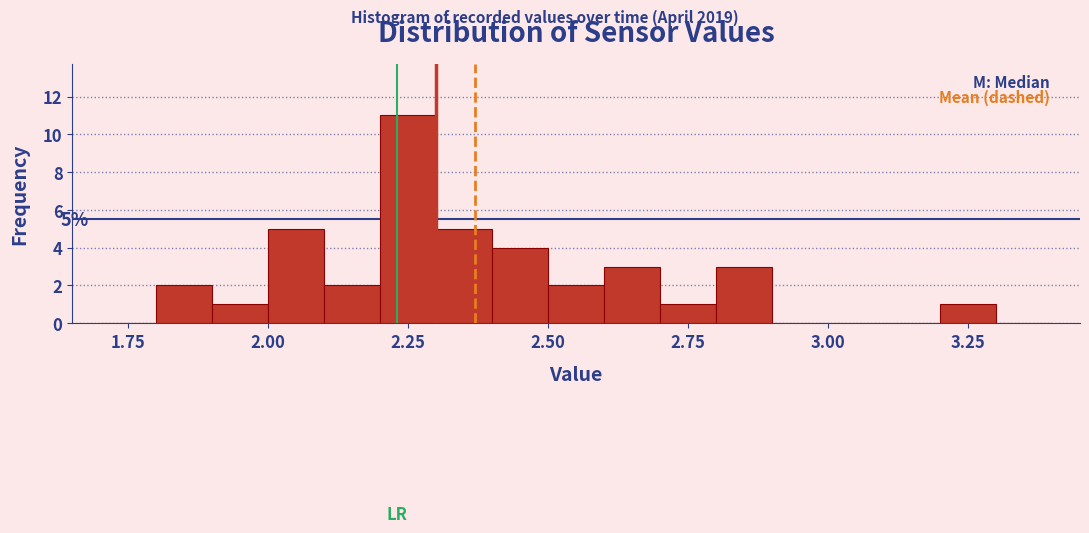

Read against the x-axis, roughly where is the centre of the tallest bar?

2.25